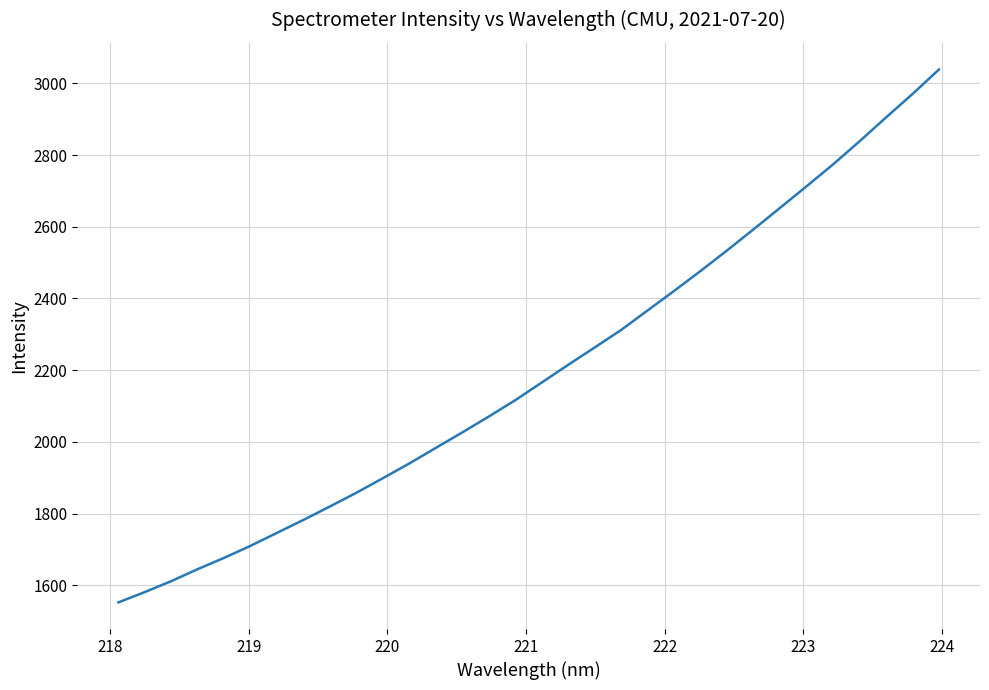

What is the greatest value displayed?

3038.7